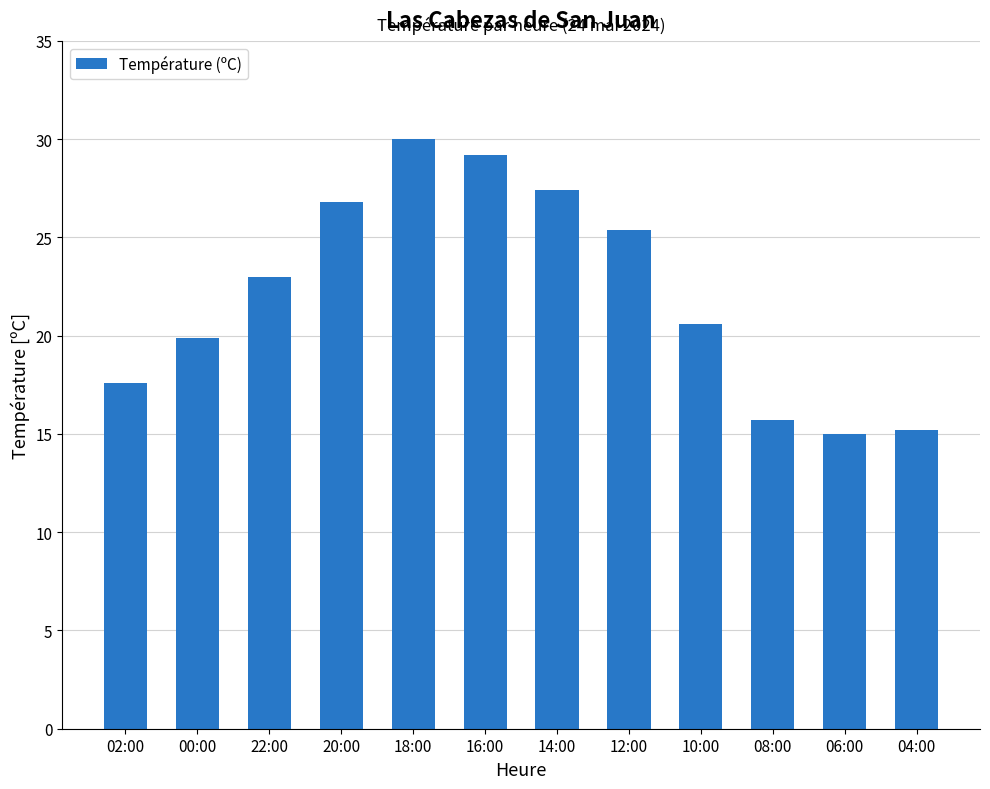

Where is the data nearest to the value 22?

22:00